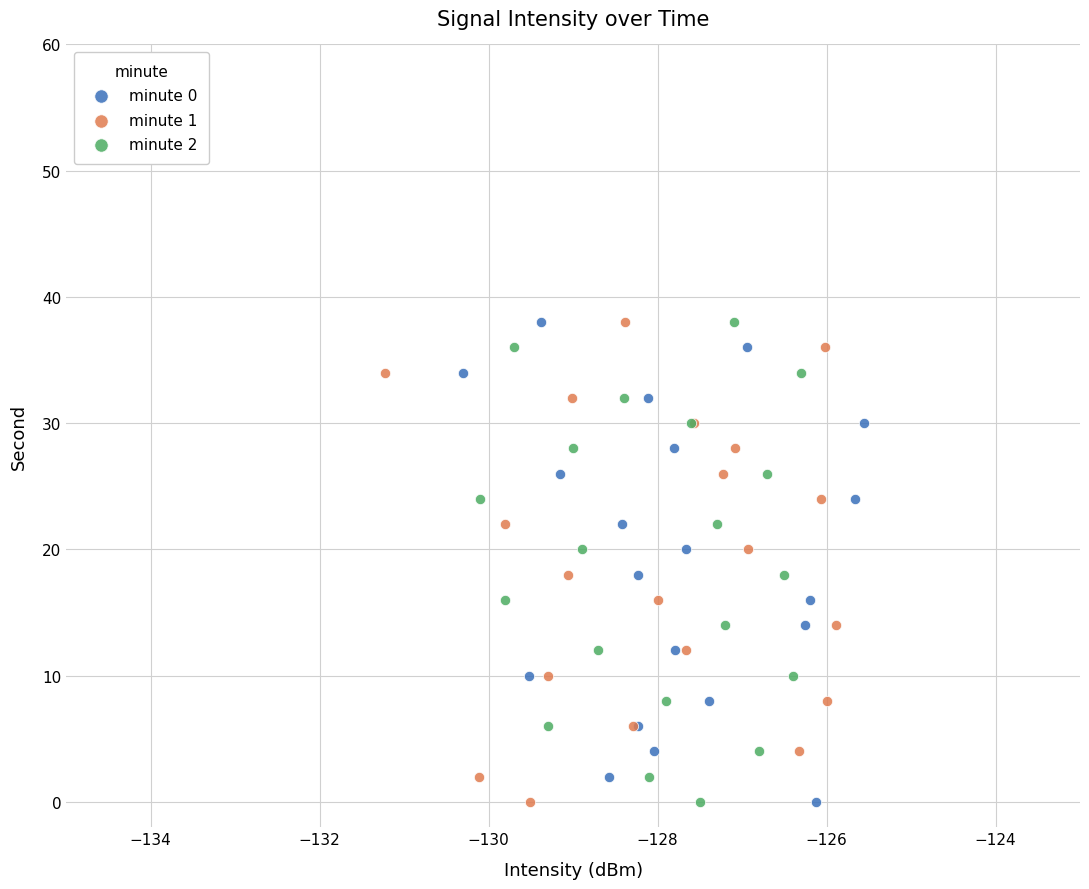

What are all the series names shown in the legend?

minute 0, minute 1, minute 2